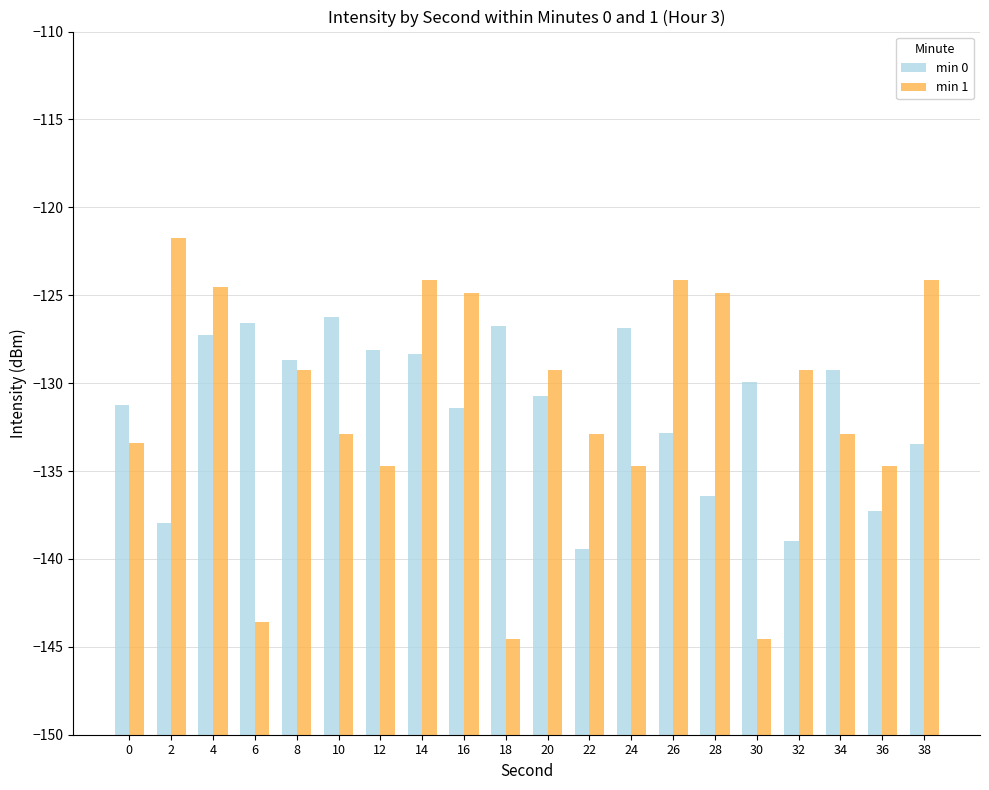

What is the spread (max minus min) of values at 22?

6.6